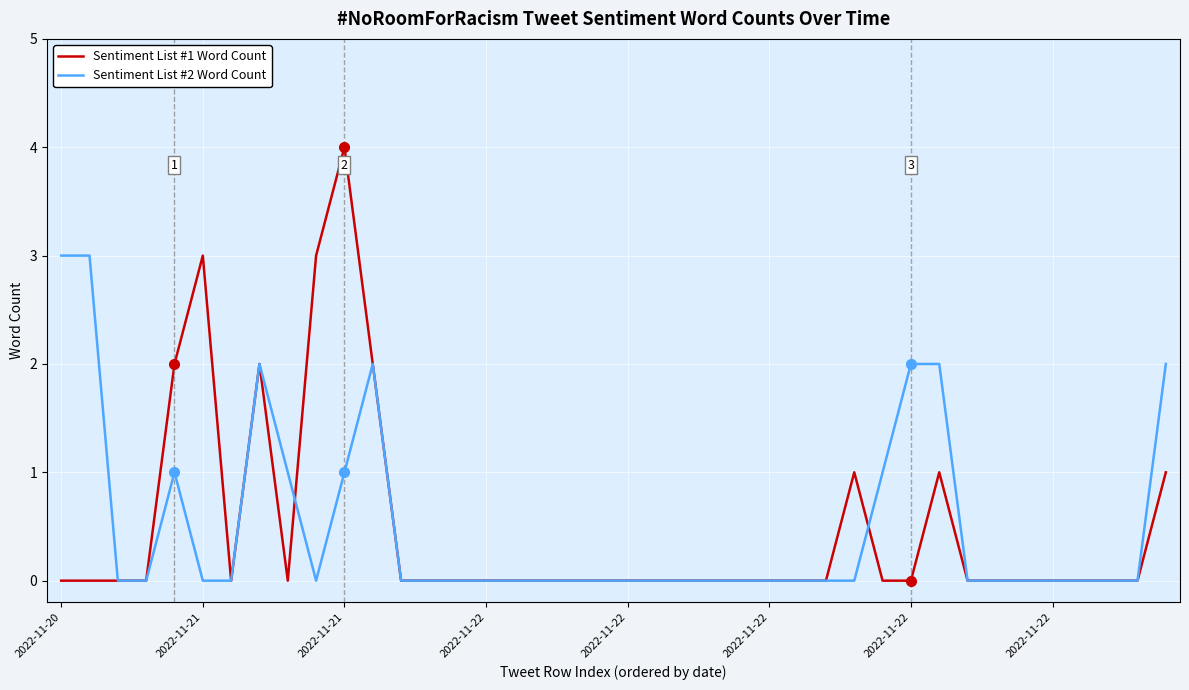

Which series has the largest range (max minus min)?

Sentiment List #1 Word Count